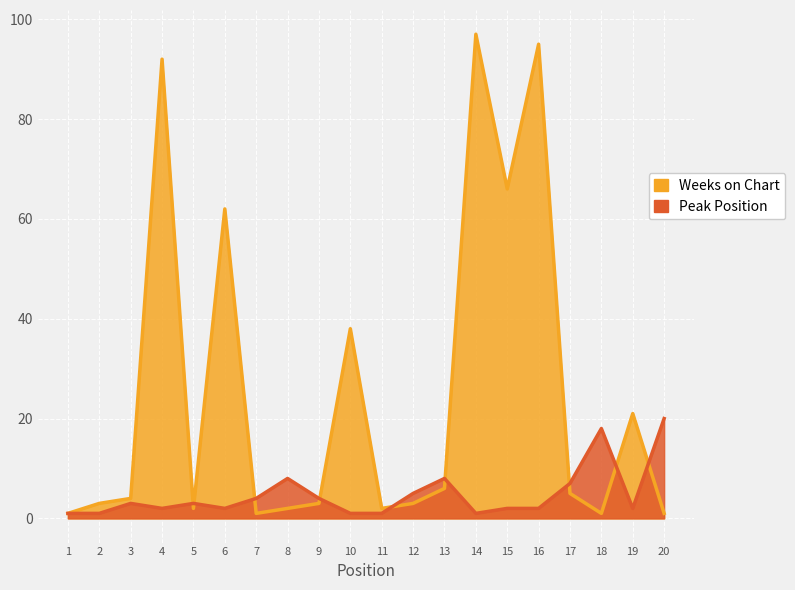

At which label does Weeks on Chart first exceed 4?

4